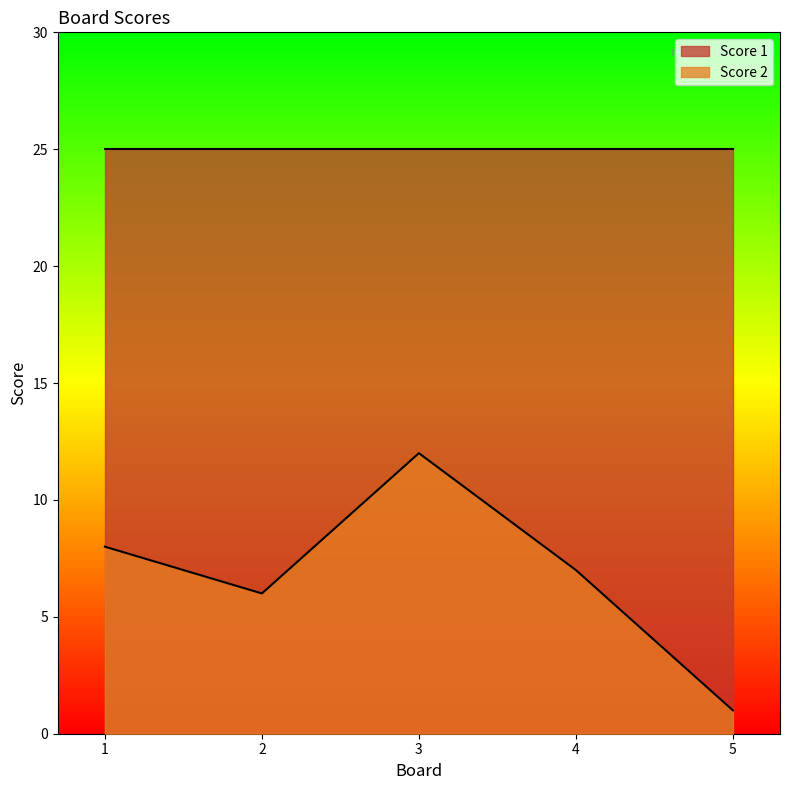

Rank the series by their maximum value, from highest to lowest.

Score 1, Score 2